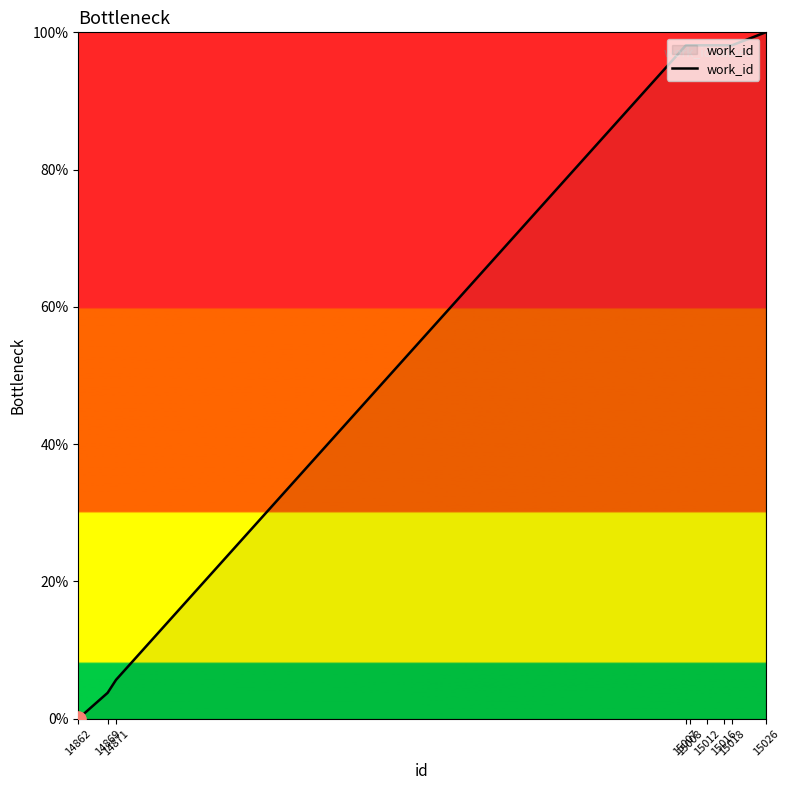

What is the ratio of the value at 15007 to the value at 15026?

1.0